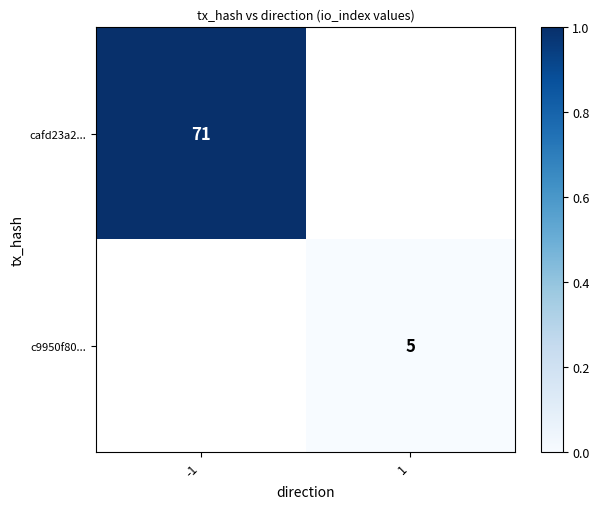

Is the value of cafd23a2... at -1 greater than the value of c9950f80... at 1?

Yes